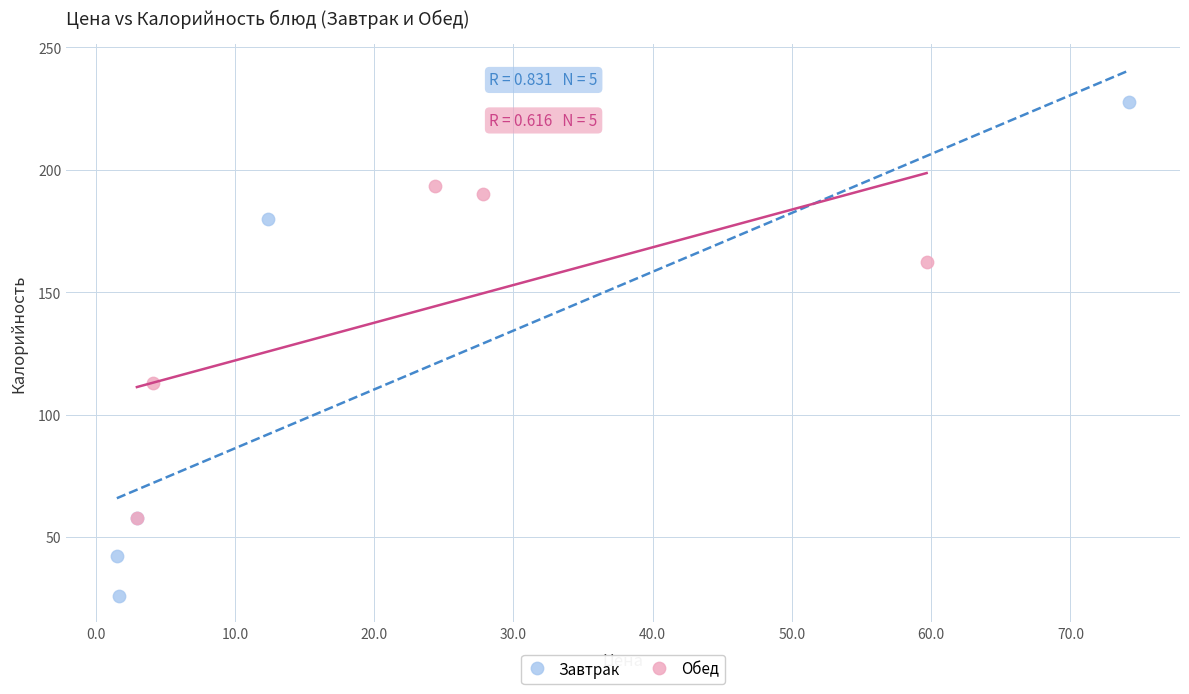

Which series has the widest spread of Y values?

Завтрак